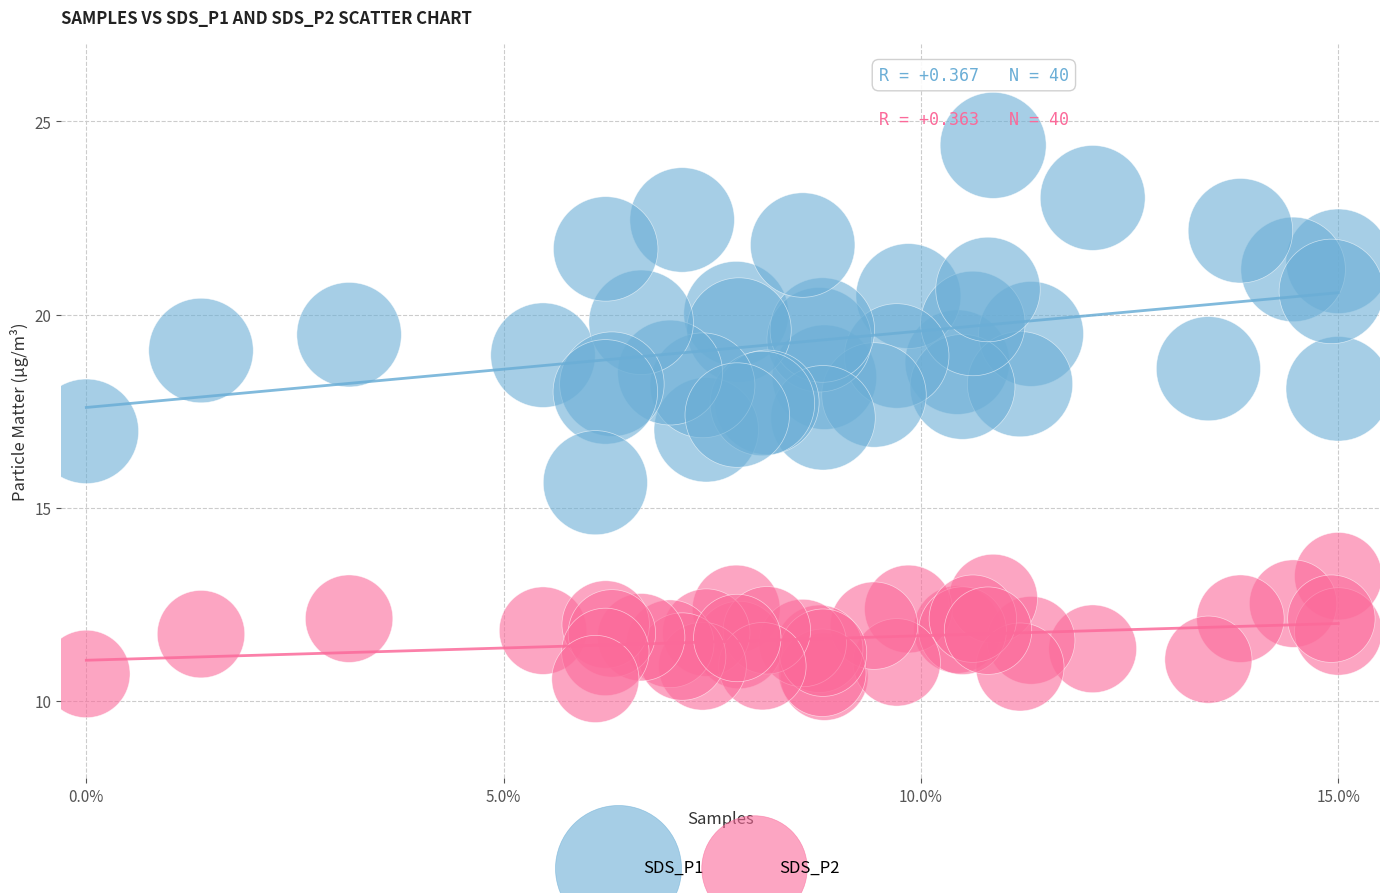

Which series has the largest Y range (max minus min)?

SDS_P1